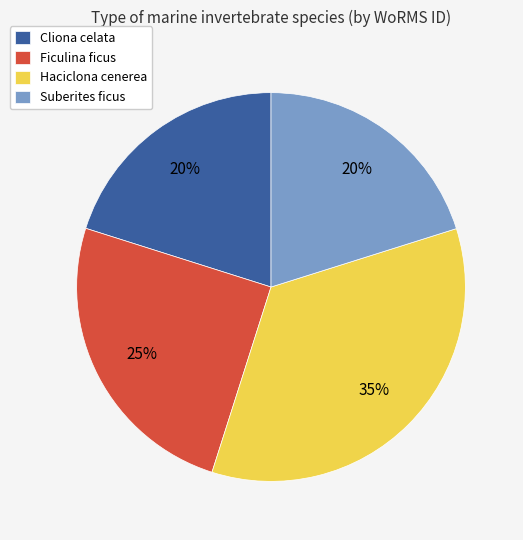

To the nearest percent, what is the difference between the largest and smallest slice percentages?

15%